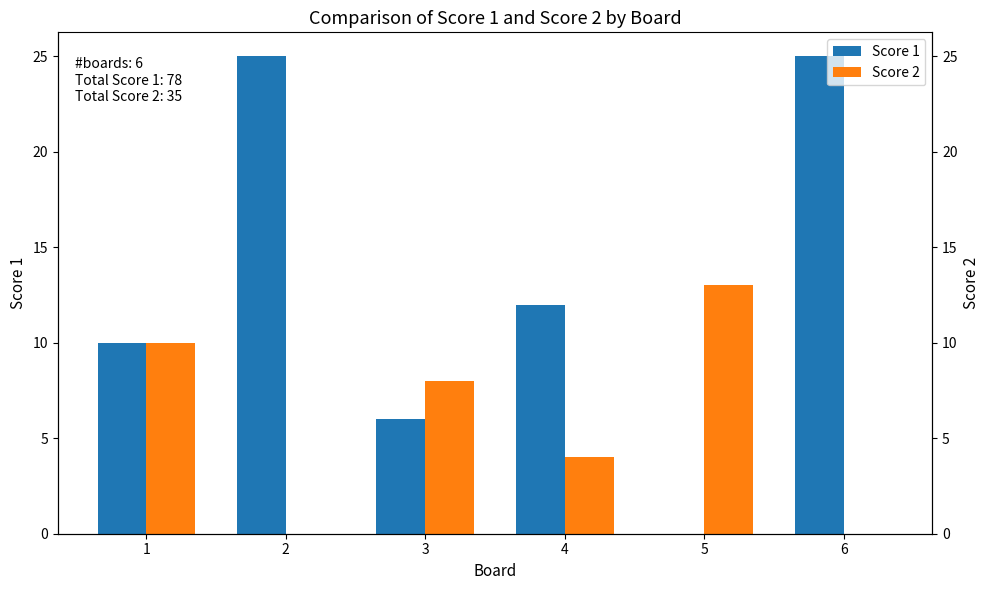

Reading left to right, transcribe all the data shown in this chart.

Score 1: 1=10	2=25	3=6	4=12	5=0	6=25
Score 2: 1=10	2=0	3=8	4=4	5=13	6=0